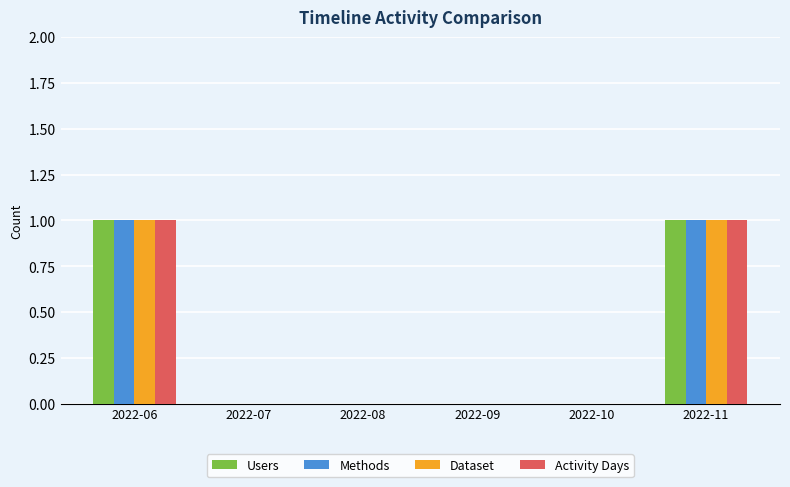

Does the chart contain stacked bars?

No